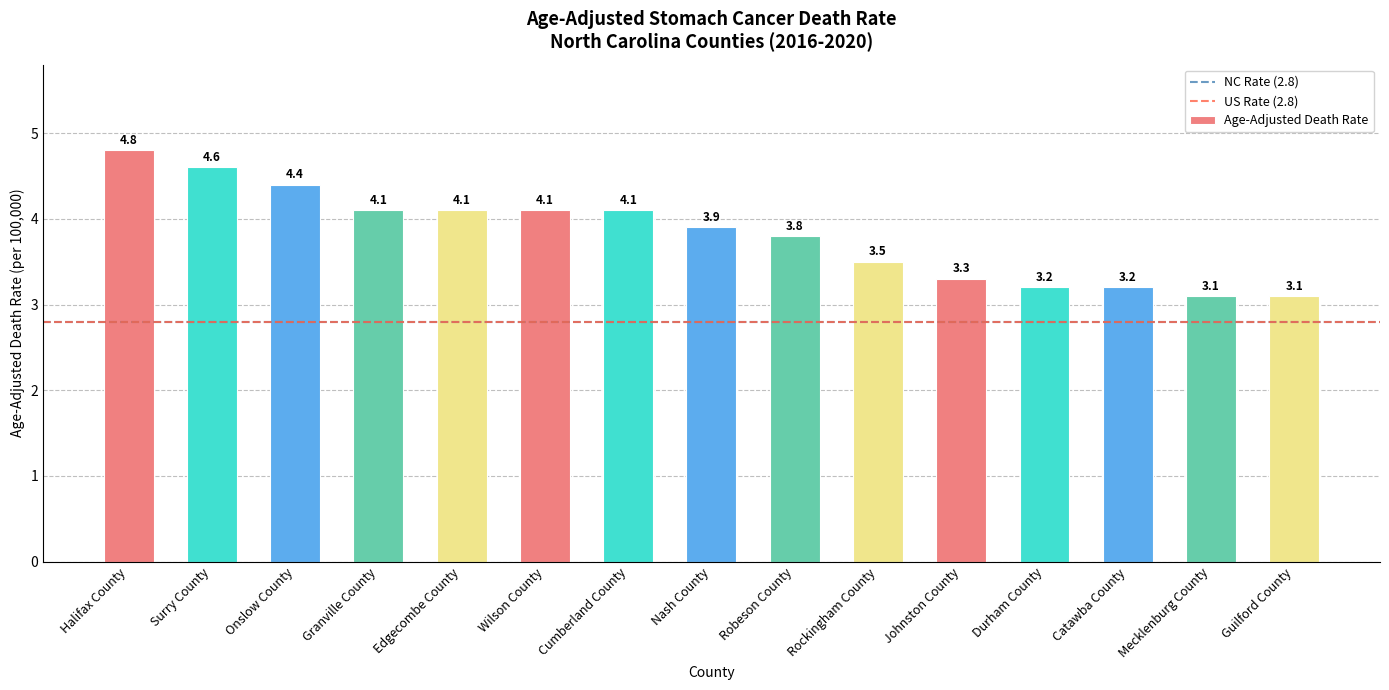

What is the difference between the values at Rockingham County and Cumberland County?

0.6